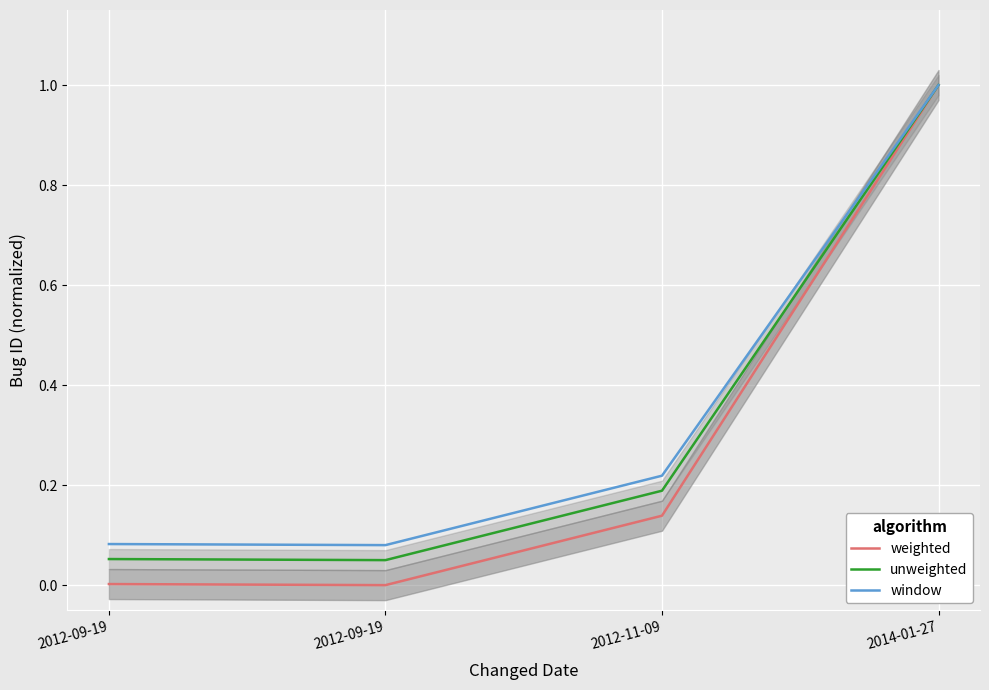

What is the difference between the maximum and second lowest values in the window series?

0.9